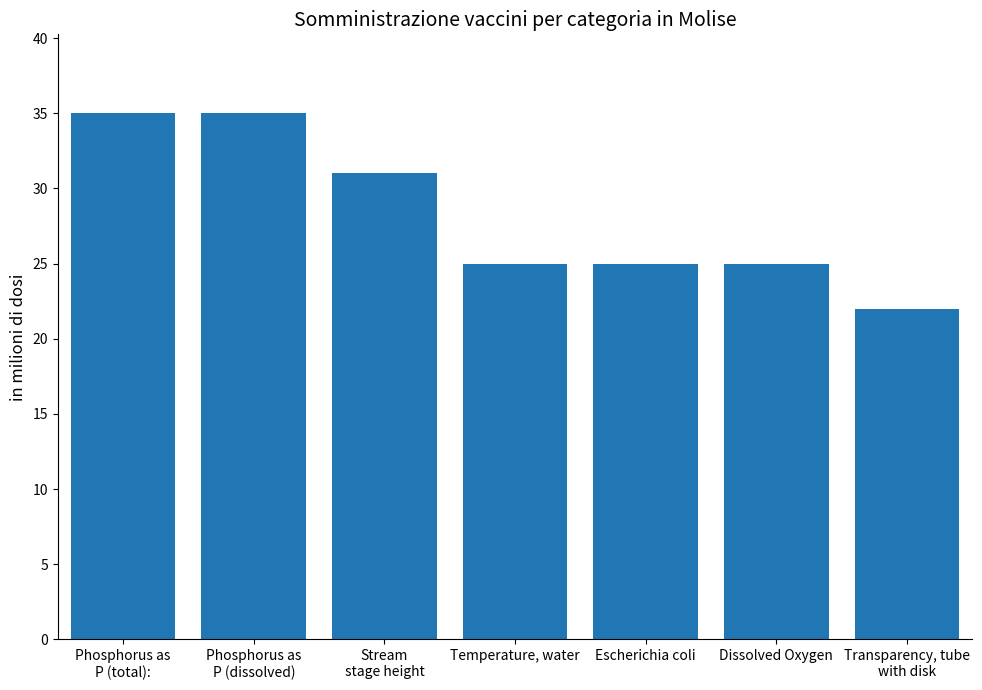

Between Temperature, water and Stream
stage height, which is larger?

Stream
stage height